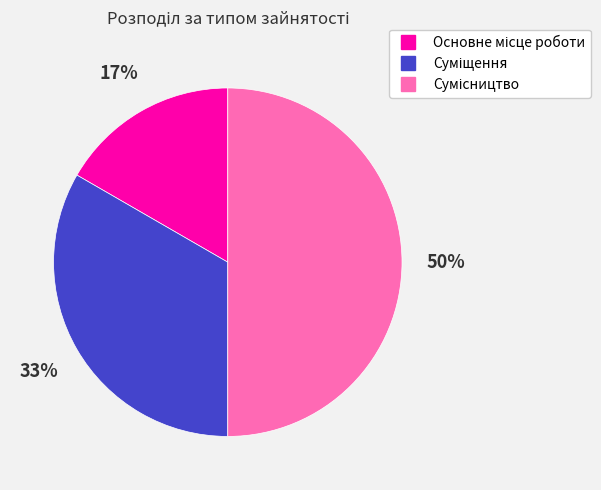

To the nearest percent, what is the difference between the largest and smallest slice percentages?

33%